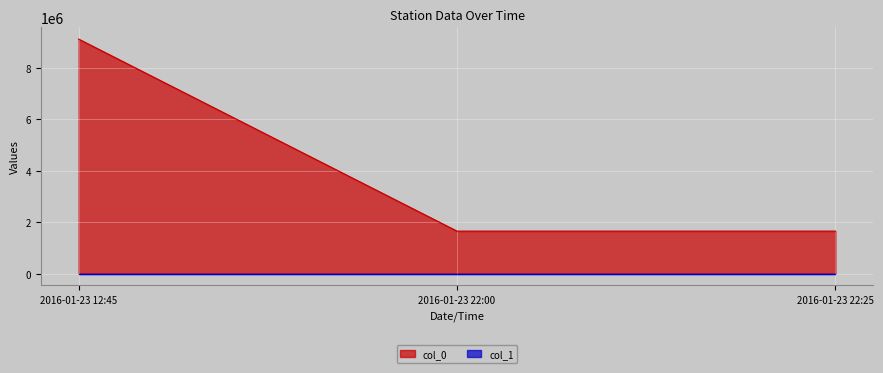

At which category does the chart reach its peak across all series?

2016-01-23 12:45